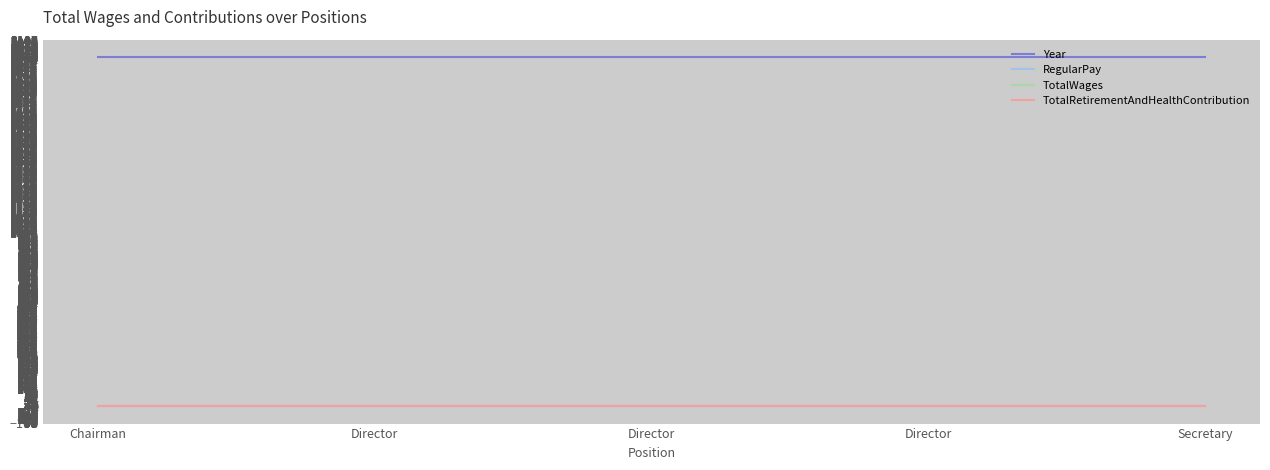

Is this an area chart (filled region under the line)?

No